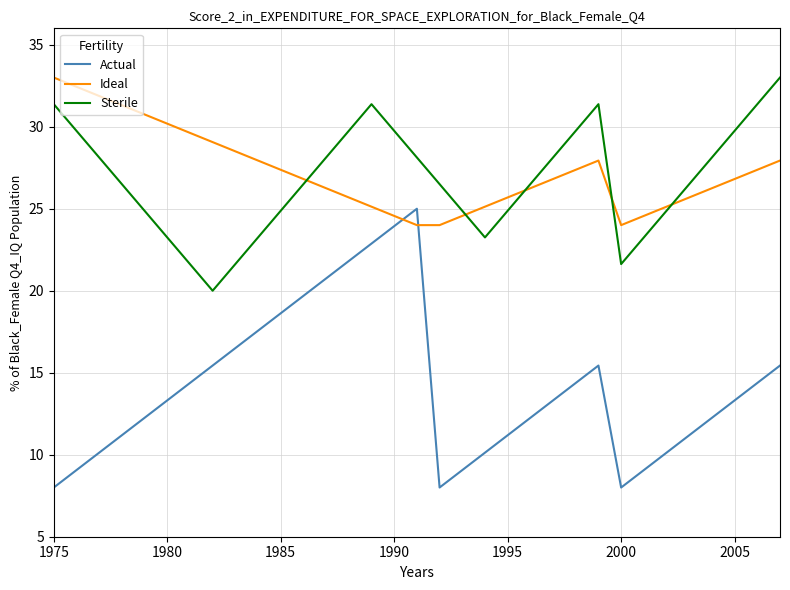

True or false: Ideal and Actual intersect in this chart.

True